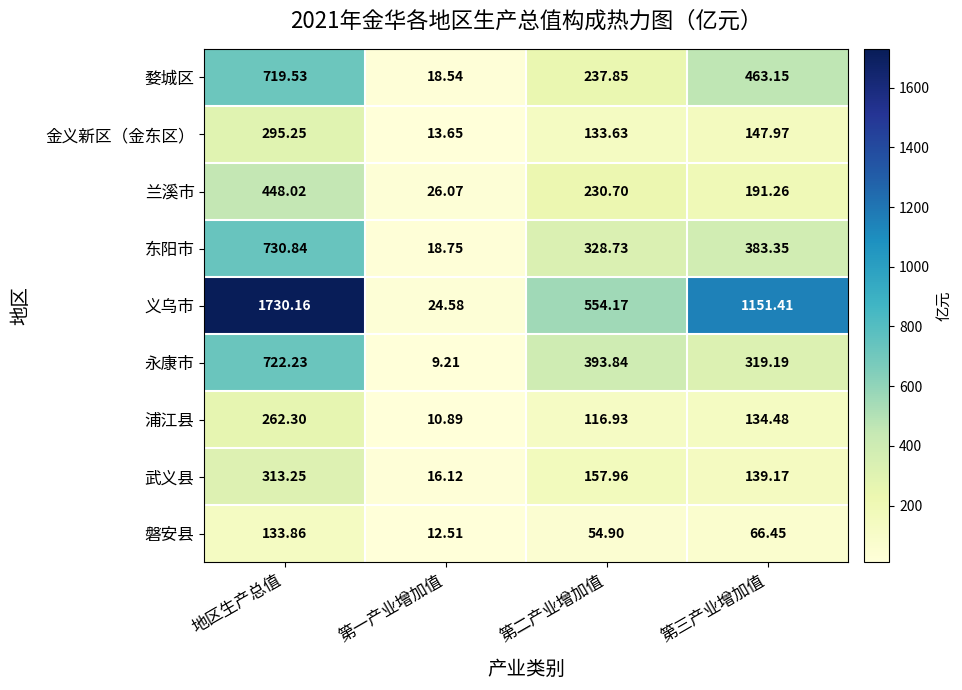

Rank the series at 地区生产总值 from highest to lowest value.

义乌市, 东阳市, 永康市, 婺城区, 兰溪市, 武义县, 金义新区（金东区）, 浦江县, 磐安县